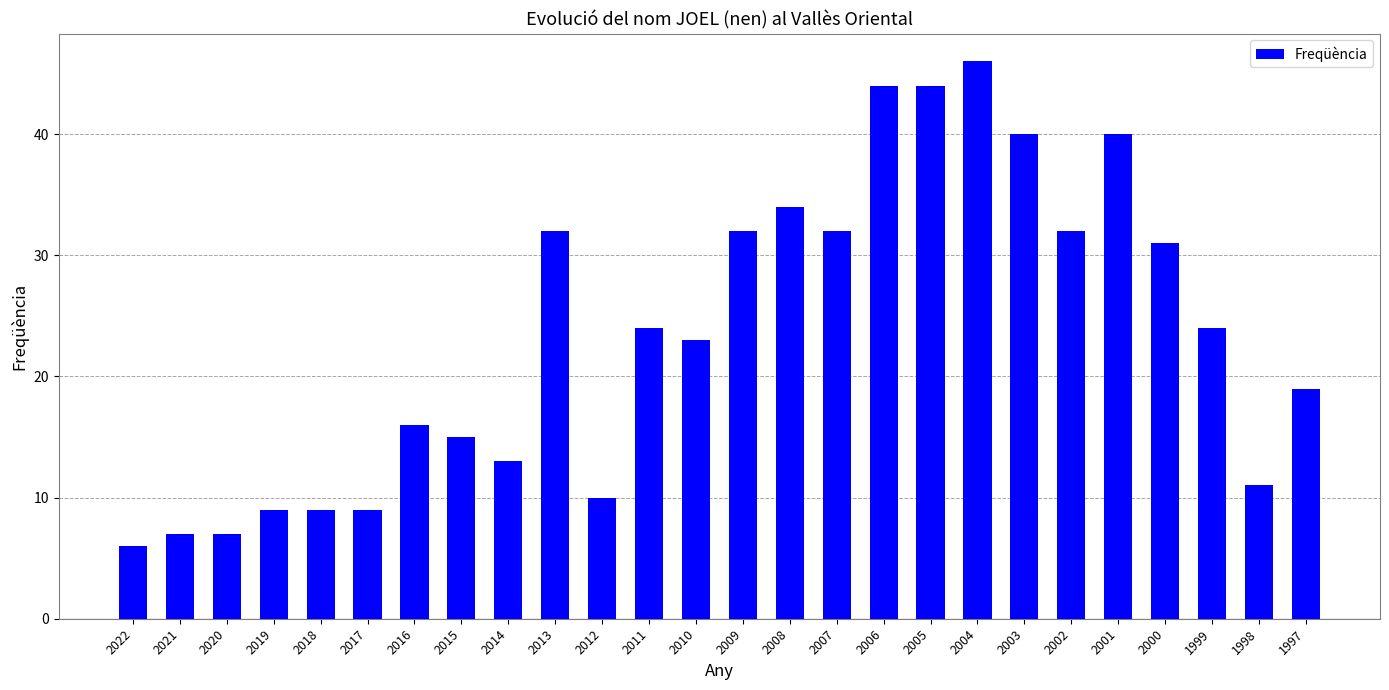

Reading right to left, what are all the values shown in this chart?

19	11	24	31	40	32	40	46	44	44	32	34	32	23	24	10	32	13	15	16	9	9	9	7	7	6